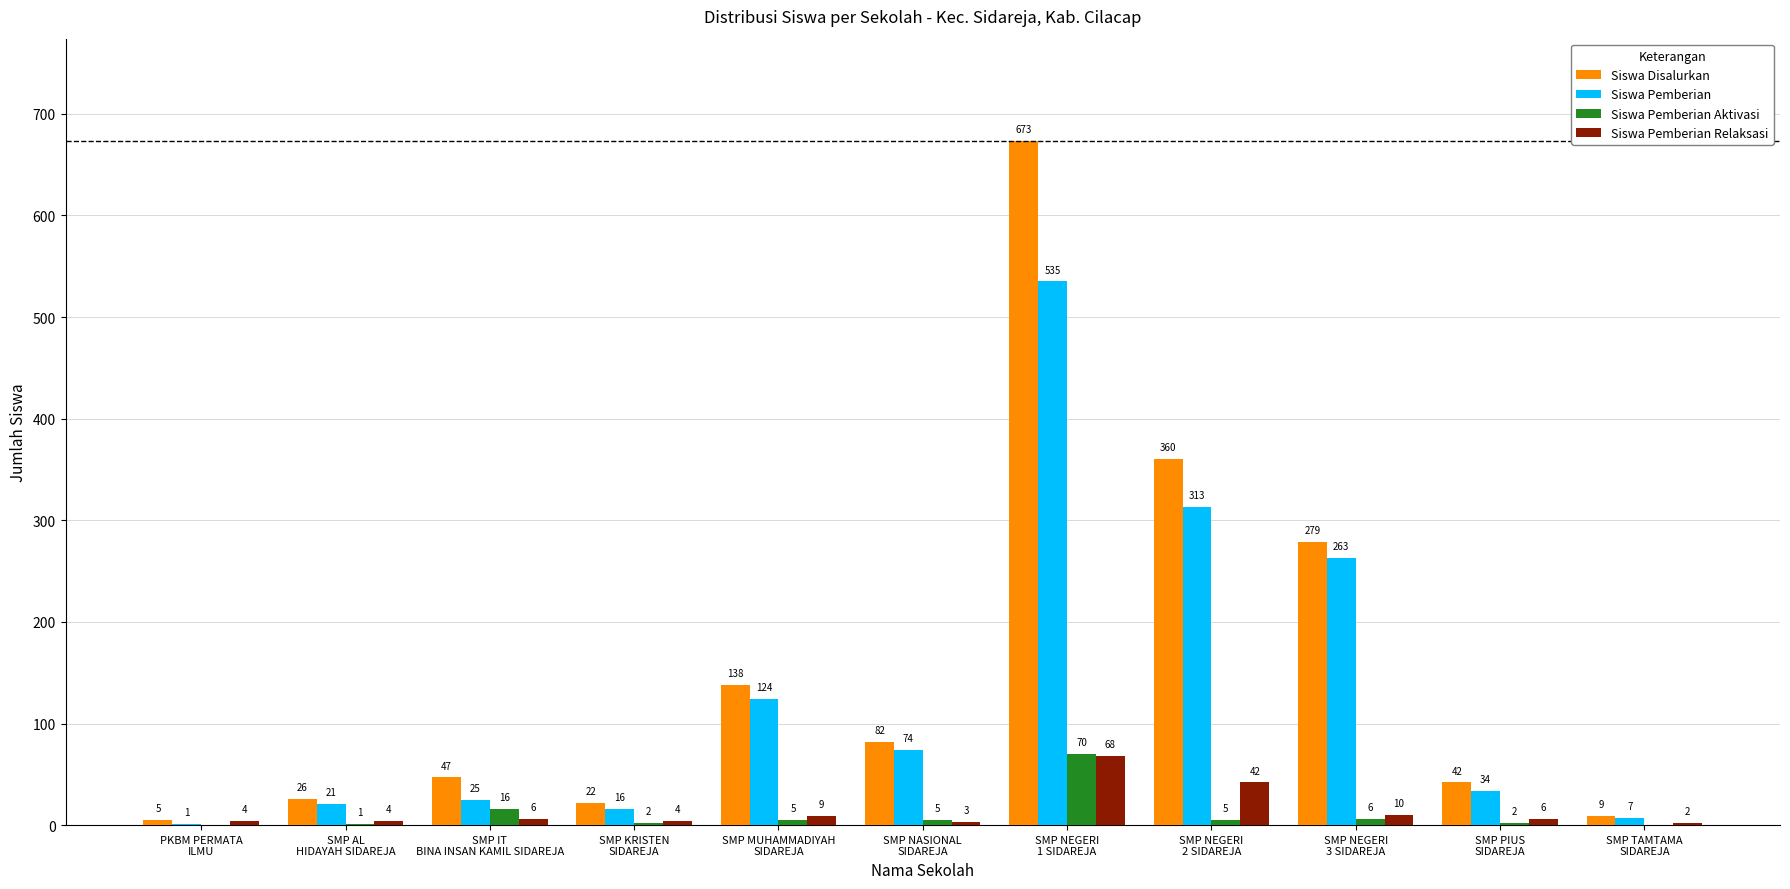

What is the maximum value for Siswa Pemberian Aktivasi?

70